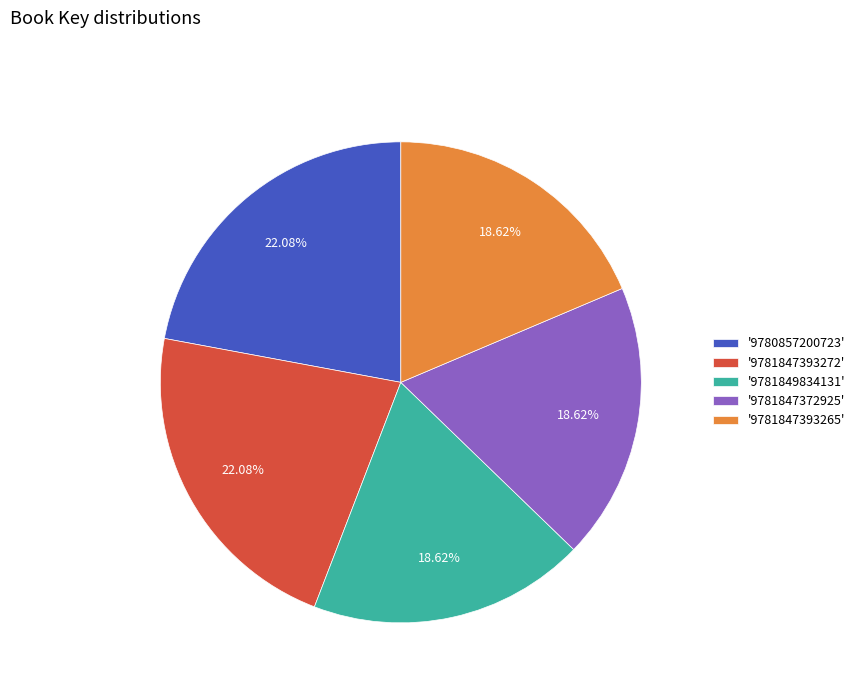

Does '9780857200723' represent more than half of the total?

No